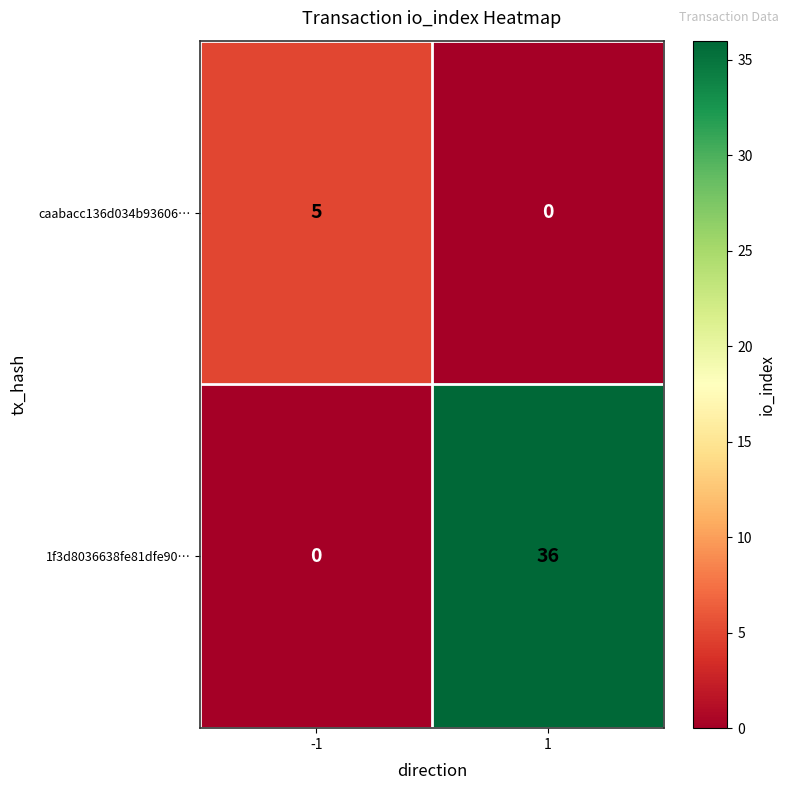

What is the difference between the caabacc136d034b93606… values at -1 and 1?

5